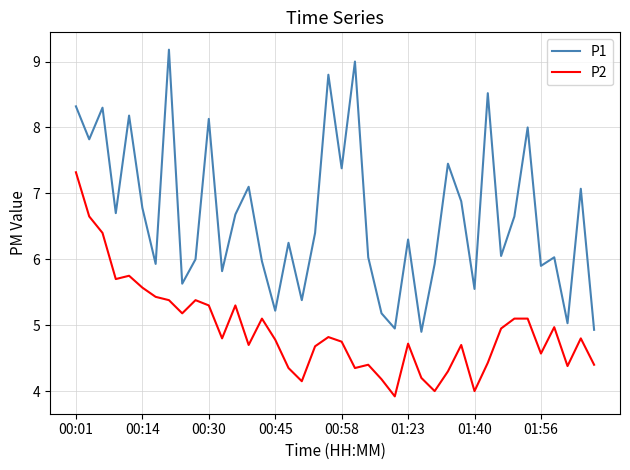

What are all the series names shown in the legend?

P1, P2